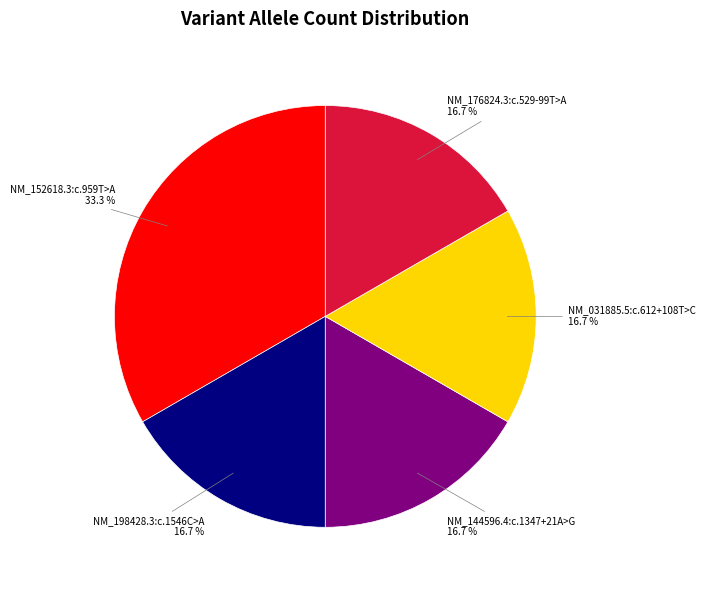

Which category has the biggest portion of the pie?

NM_152618.3:c.959T>A